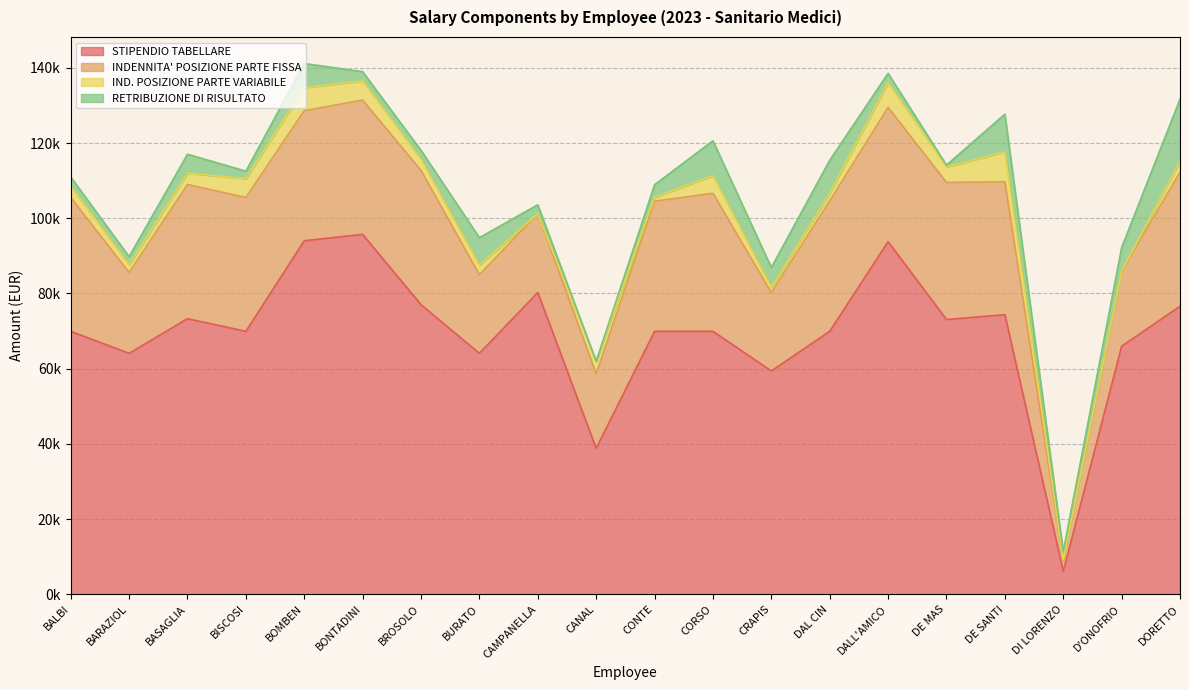

Count the number of categories in the chart.

20